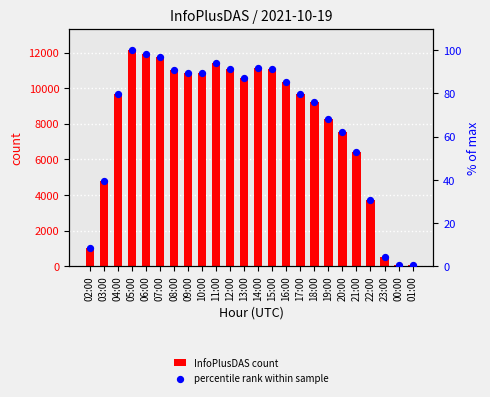

Which series reaches the minimum Y coordinate?

percentile rank within sample